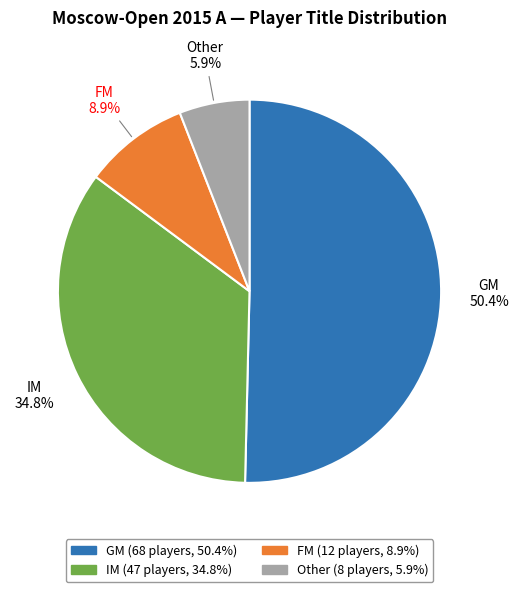

Count the number of slices in the pie.

4